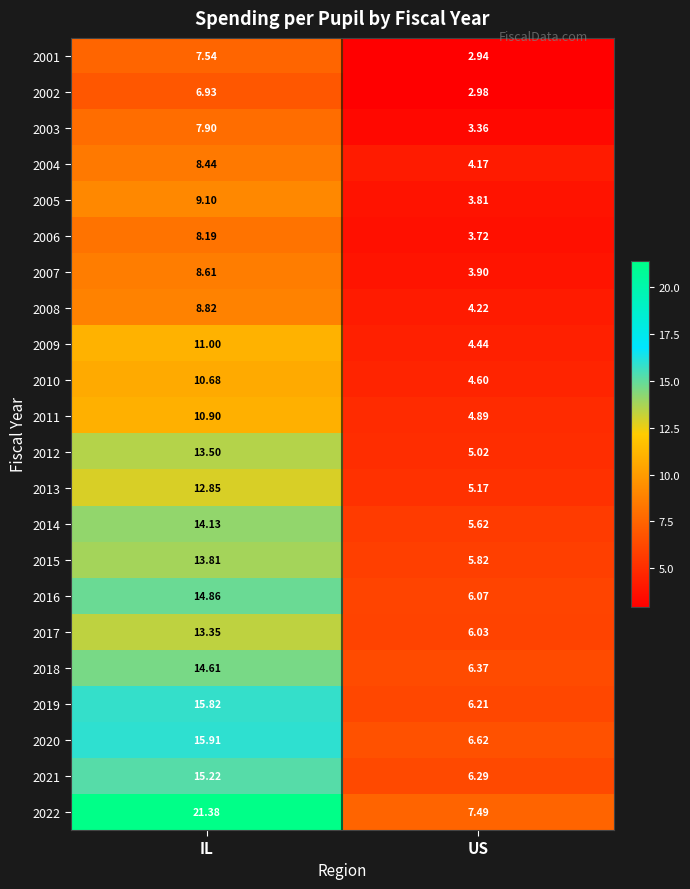

Where does the 2019 series first go above 15?

IL